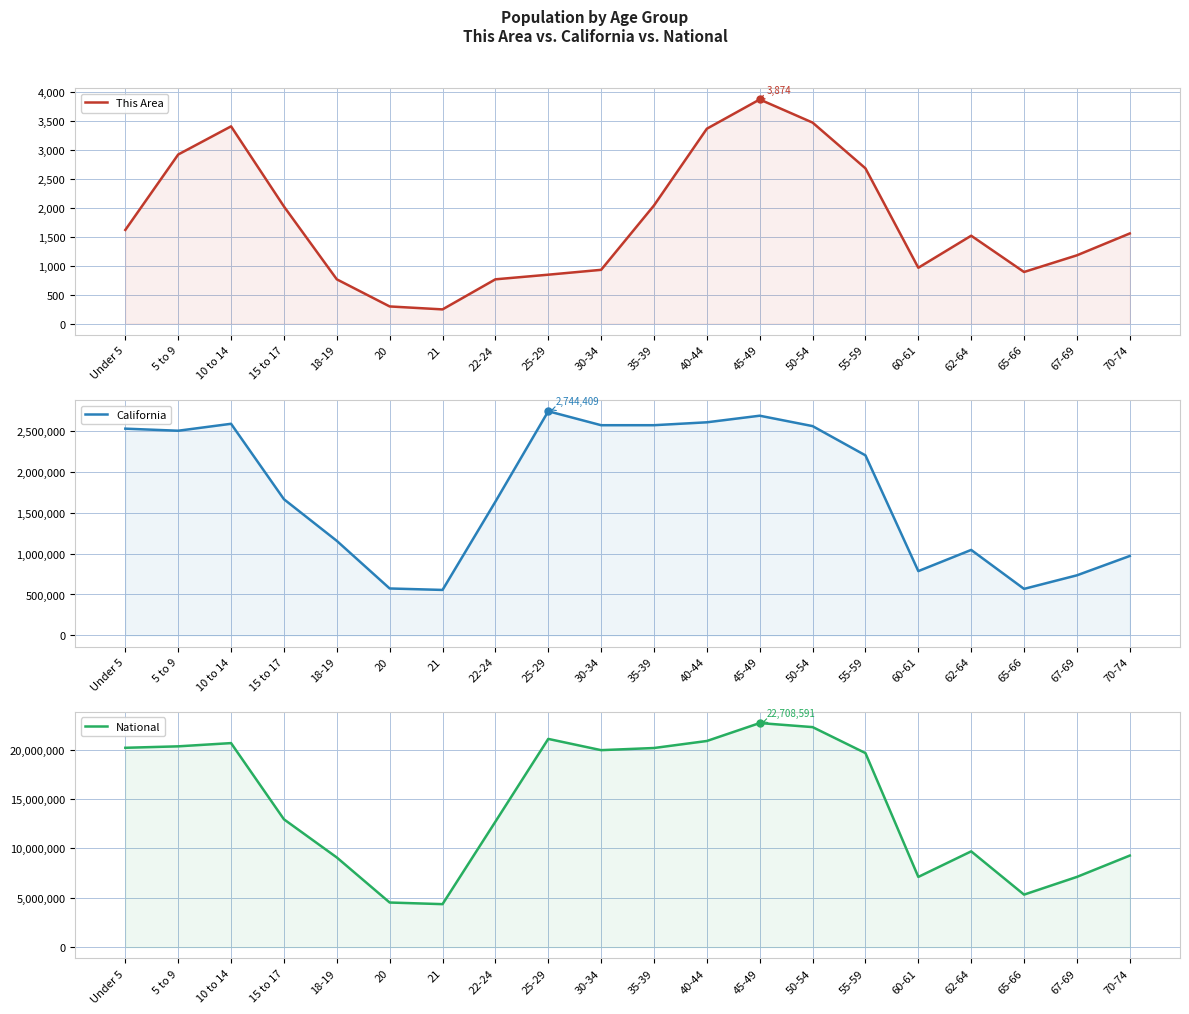

True or false: This Area has more than 2 points higher than both neighbors.

True